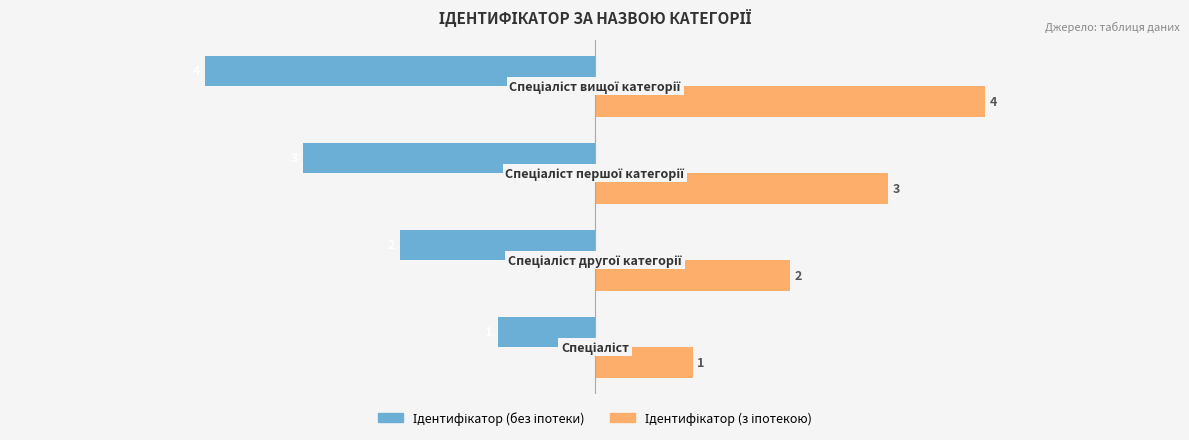

What is the smallest value displayed?

-4